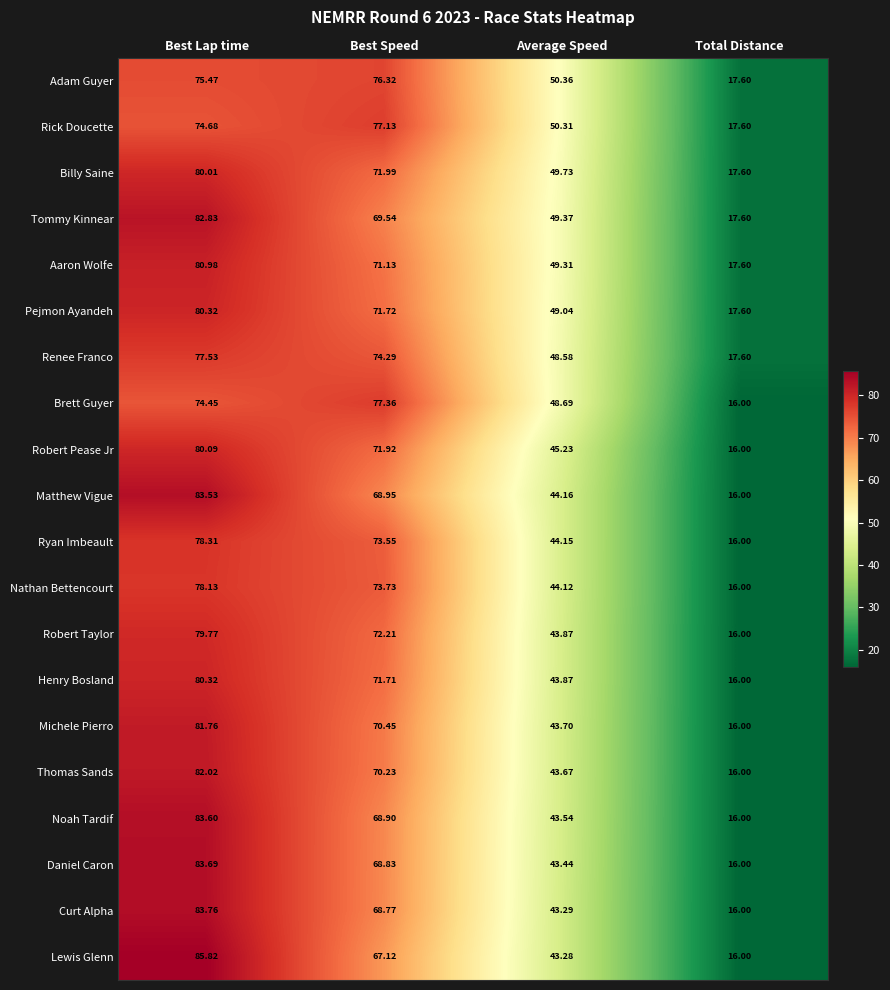

Rank the series at Best Speed from lowest to highest value.

Lewis Glenn, Curt Alpha, Daniel Caron, Noah Tardif, Matthew Vigue, Tommy Kinnear, Thomas Sands, Michele Pierro, Aaron Wolfe, Henry Bosland, Pejmon Ayandeh, Robert Pease Jr, Billy Saine, Robert Taylor, Ryan Imbeault, Nathan Bettencourt, Renee Franco, Adam Guyer, Rick Doucette, Brett Guyer